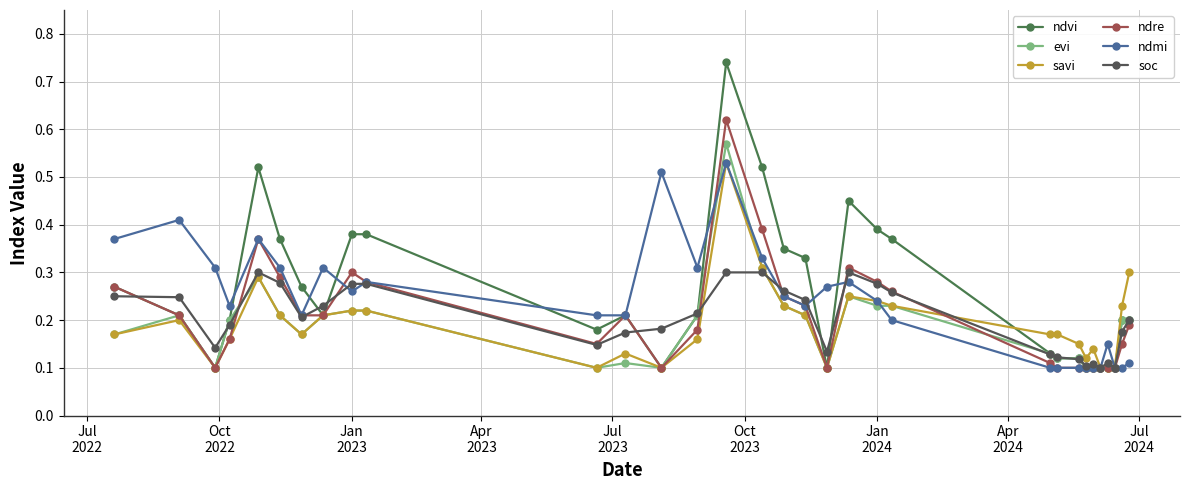

How many ndmi values are between 0 and 1?

32